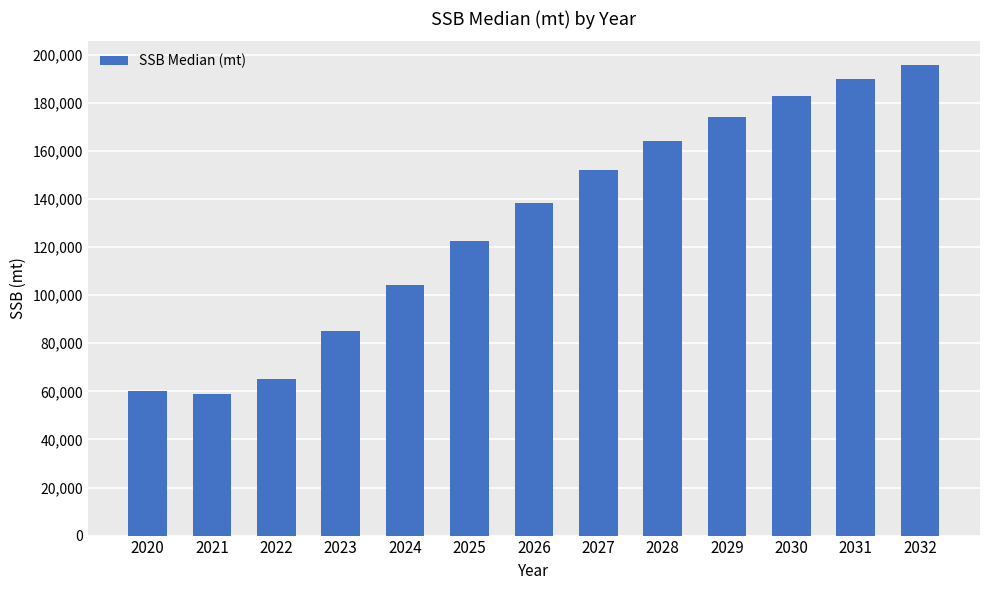

What is the approximate value at 2026, to the nearest 100?

138500